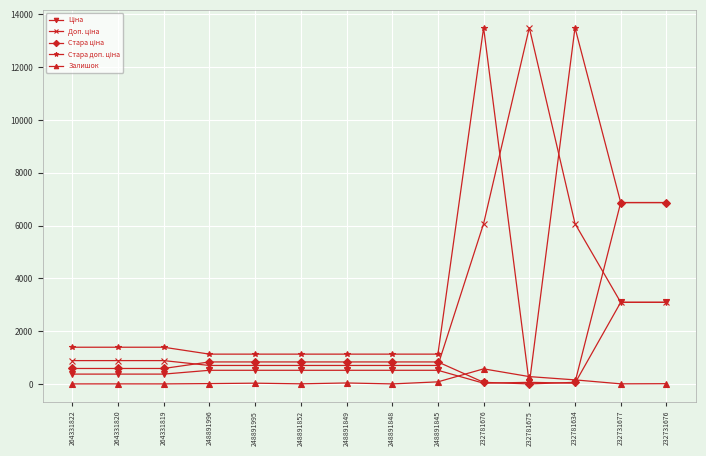

At how many categories does at least one series exceed 11278?

3